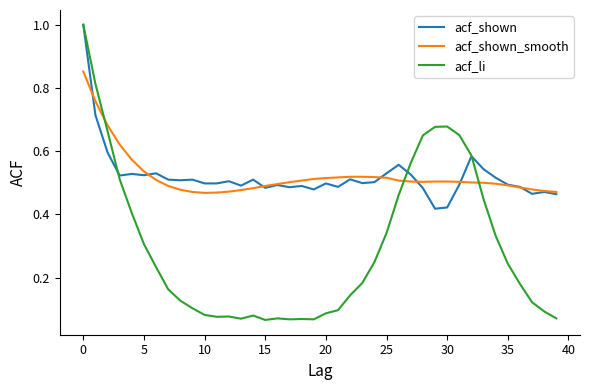

What is the highest value of the acf_shown series?

1.0